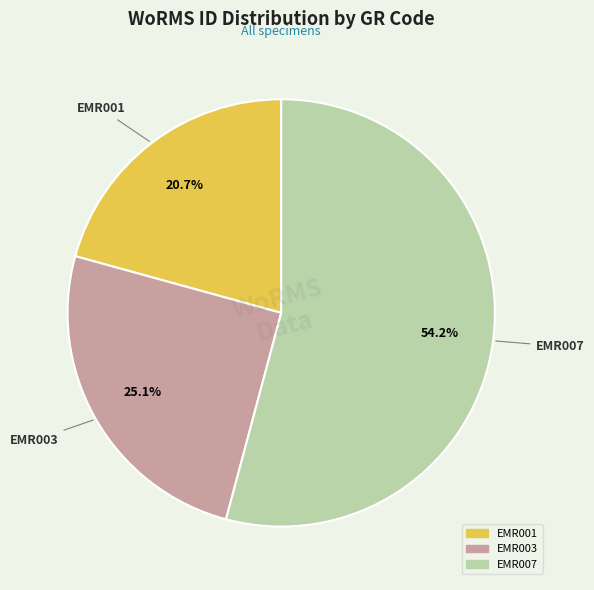

Is the sum of EMR001 and EMR003 greater than half?

No